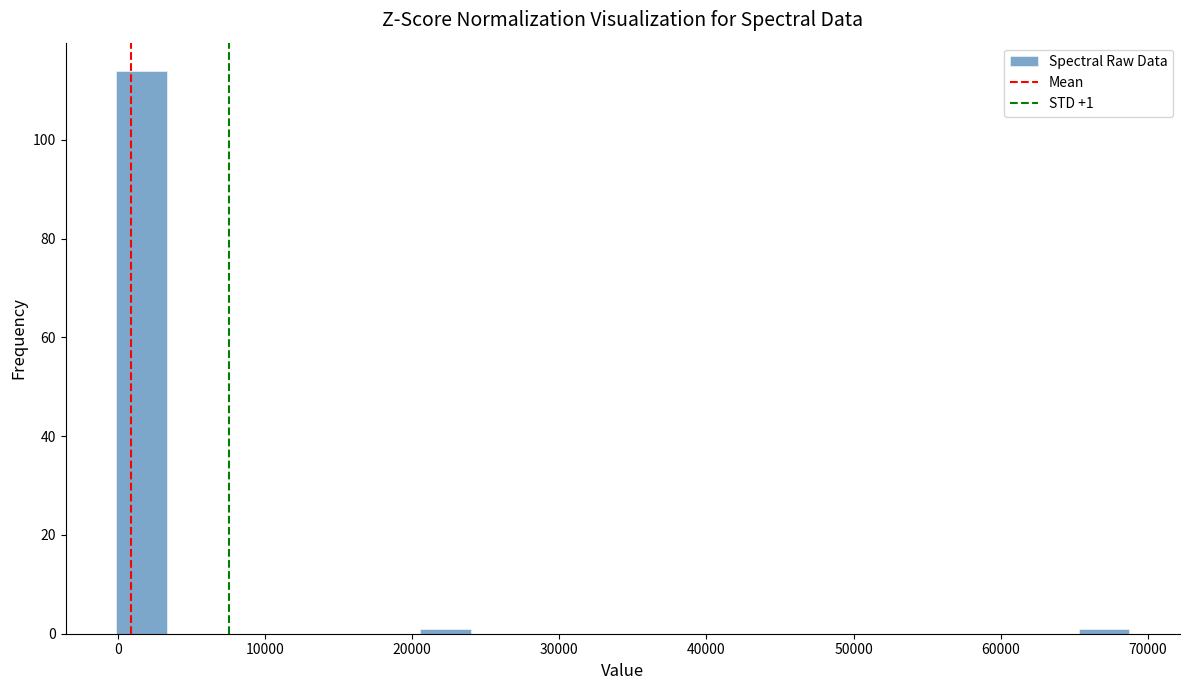

Read against the x-axis, roughly where is the centre of the tallest bar?

2000